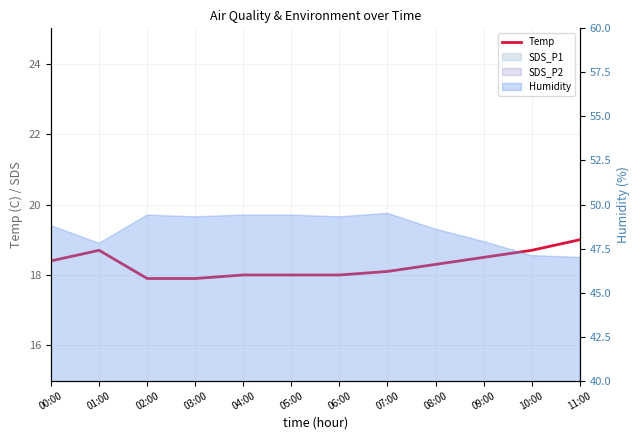

Reading left to right, what are all the values shown in this chart?

00:00=18.4	01:00=18.7	02:00=17.9	03:00=17.9	04:00=18.0	05:00=18.0	06:00=18.0	07:00=18.1	08:00=18.3	09:00=18.5	10:00=18.7	11:00=19.0